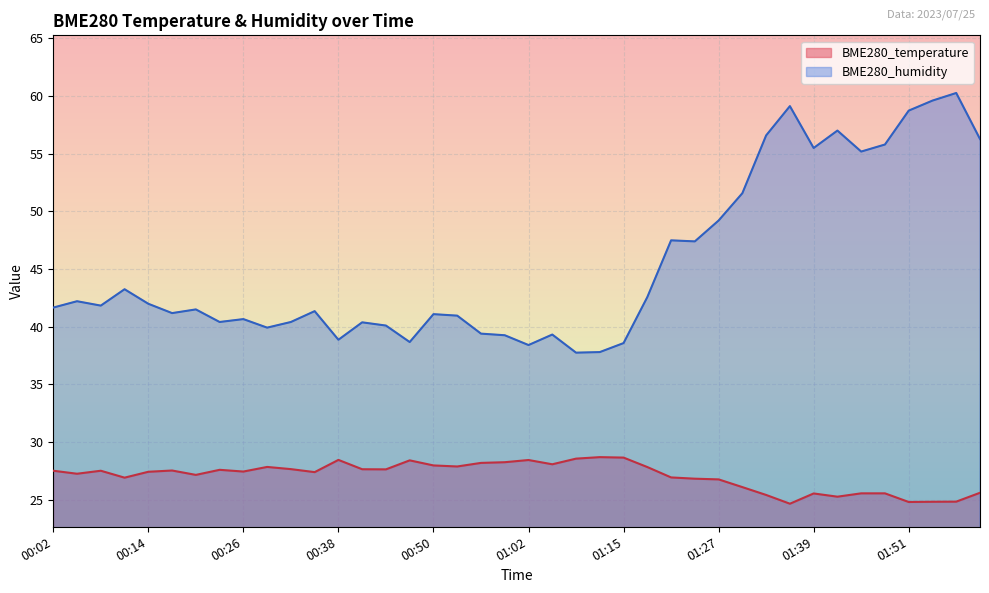

True or false: BME280_temperature has a value of 41.3 at 00:29.

False